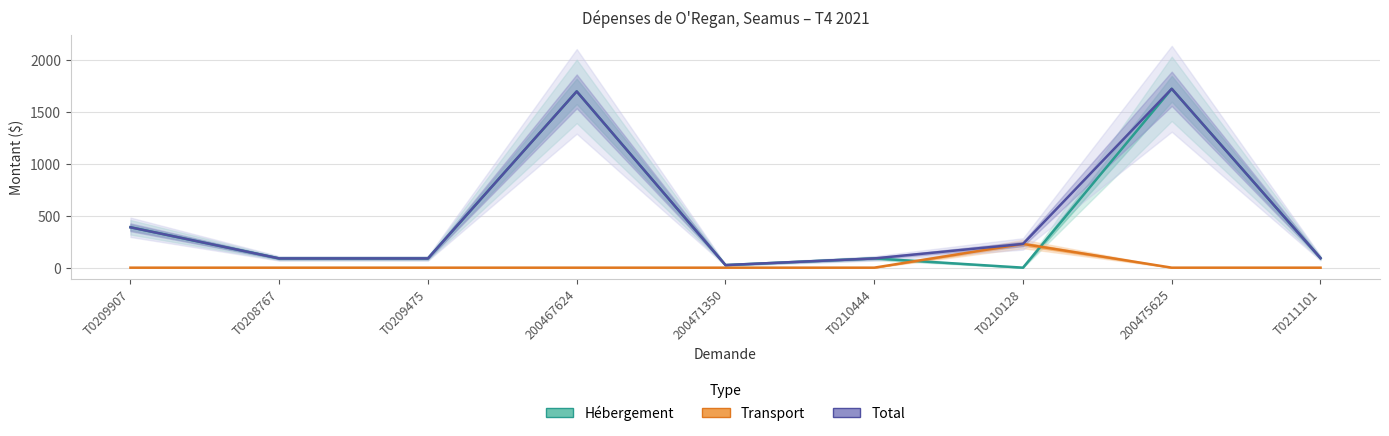

How many categories are shown in the chart?

9